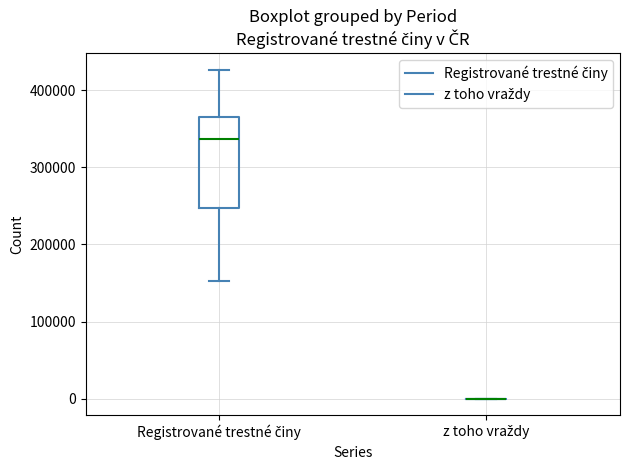

Reading left to right, read every box against the y-axis: the position of its median line, the range the box covers, and the ends of its whiskers. The values are not printed on the chart, so give them approximately, as read against the axis.

Registrované trestné činy: median 340000, box 250000 to 370000, whiskers 150000 to 430000
z toho vraždy: box collapsed to a line at 0, whiskers 0 to 0